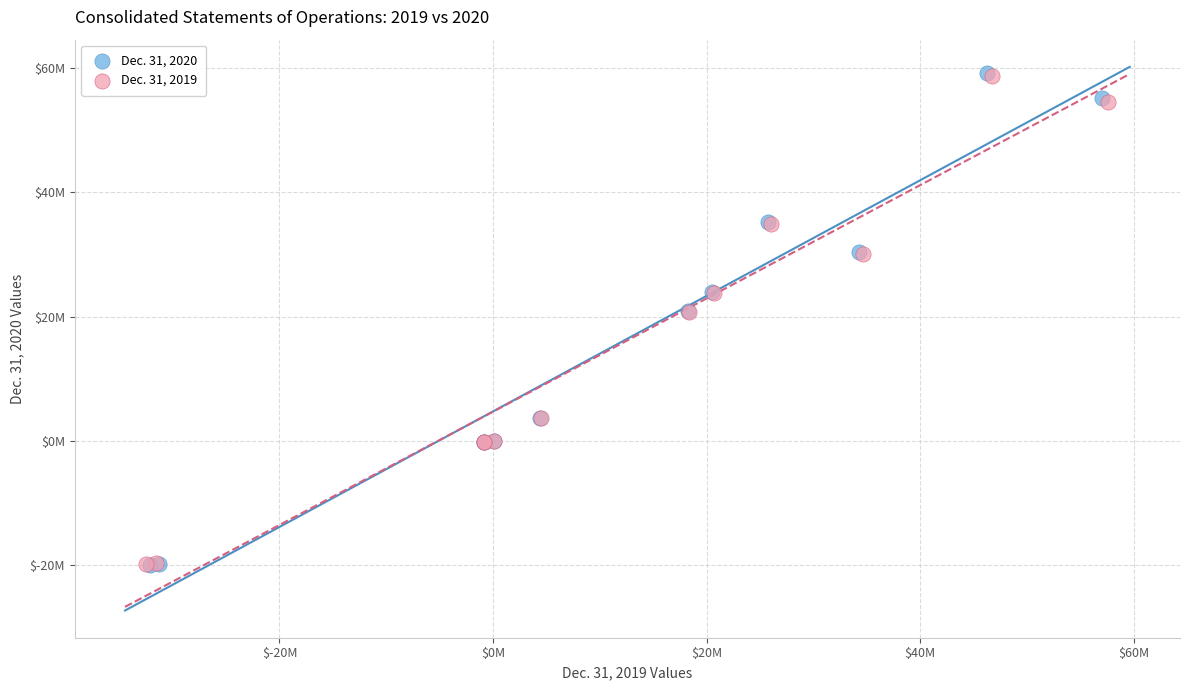

What are all the series names shown in the legend?

Dec. 31, 2020, Dec. 31, 2019